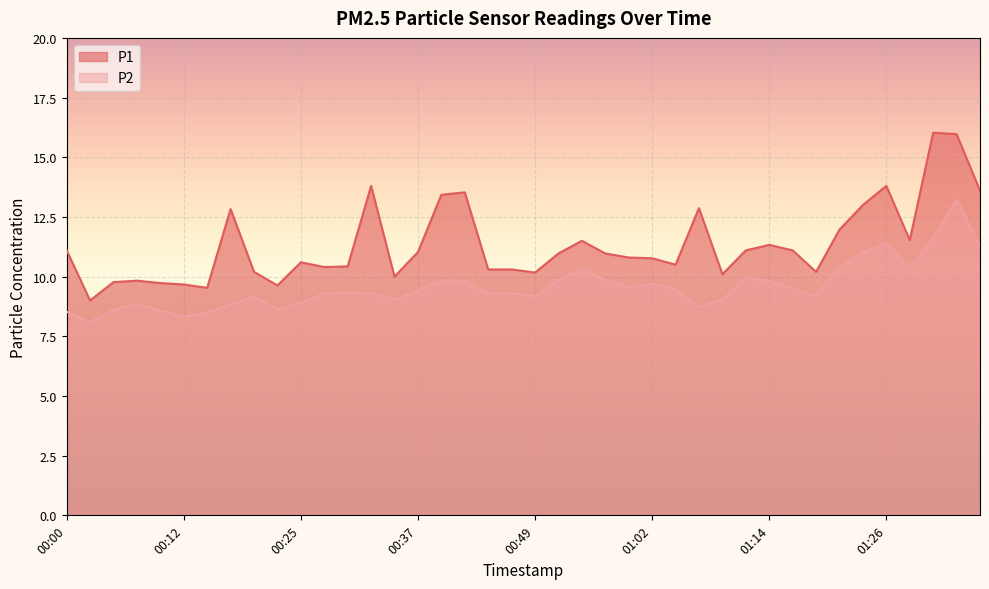

List the labels in order of P2 value, smallest first.

00:03, 00:12, 00:15, 00:00, 00:10, 00:05, 00:22, 01:07, 00:17, 00:08, 00:25, 00:35, 01:09, 00:20, 00:49, 01:19, 00:27, 00:32, 00:44, 00:47, 00:30, 00:37, 01:04, 01:16, 00:59, 01:02, 00:42, 01:14, 00:39, 00:52, 00:57, 01:11, 00:54, 01:29, 01:21, 01:24, 01:36, 01:26, 01:31, 01:34